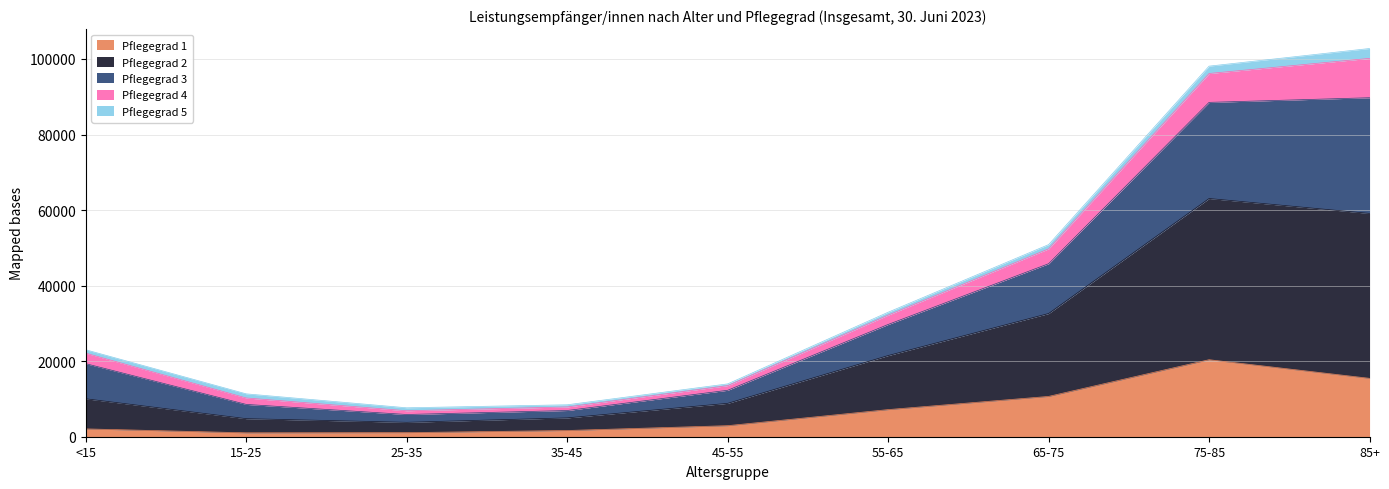

What is the difference between the maximum and minimum values in the Pflegegrad 1 series?

19351